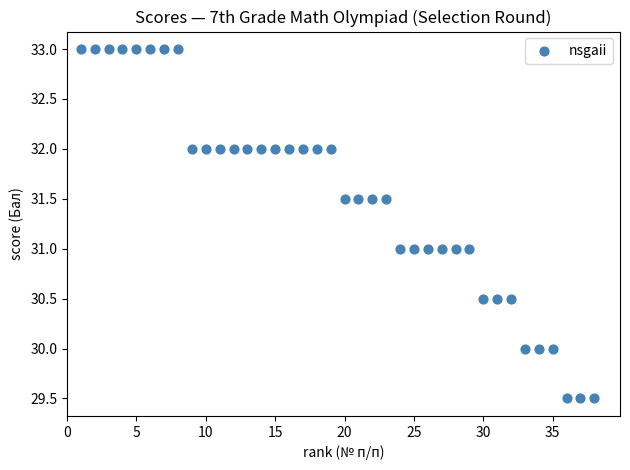

What is the range of Y values (max minus min)?

3.5